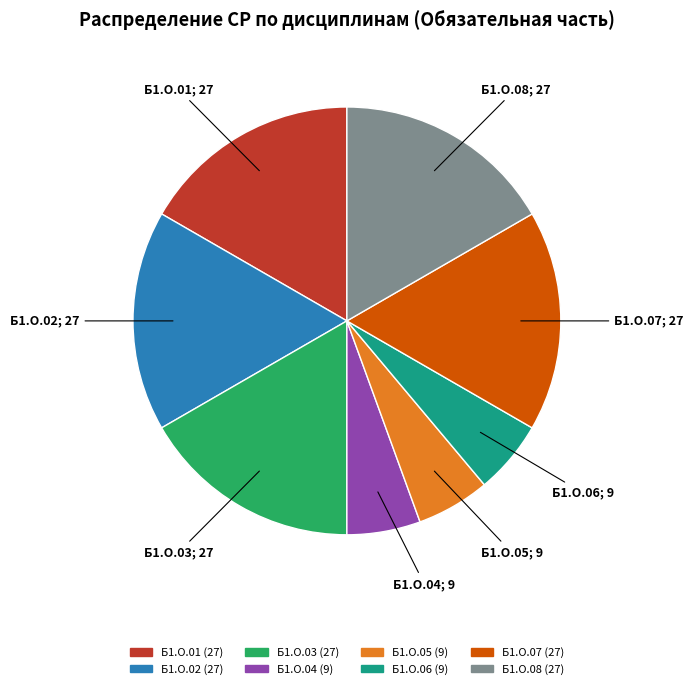

Is it true that Б1.О.06 is 6% of the pie?

True